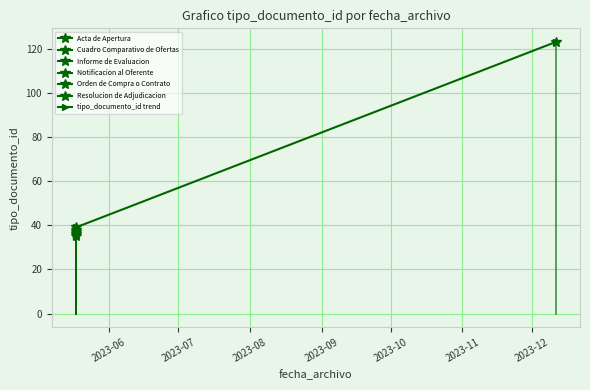

Reading left to right, what are all the values shown in this chart?

35	36	37	38	39	123